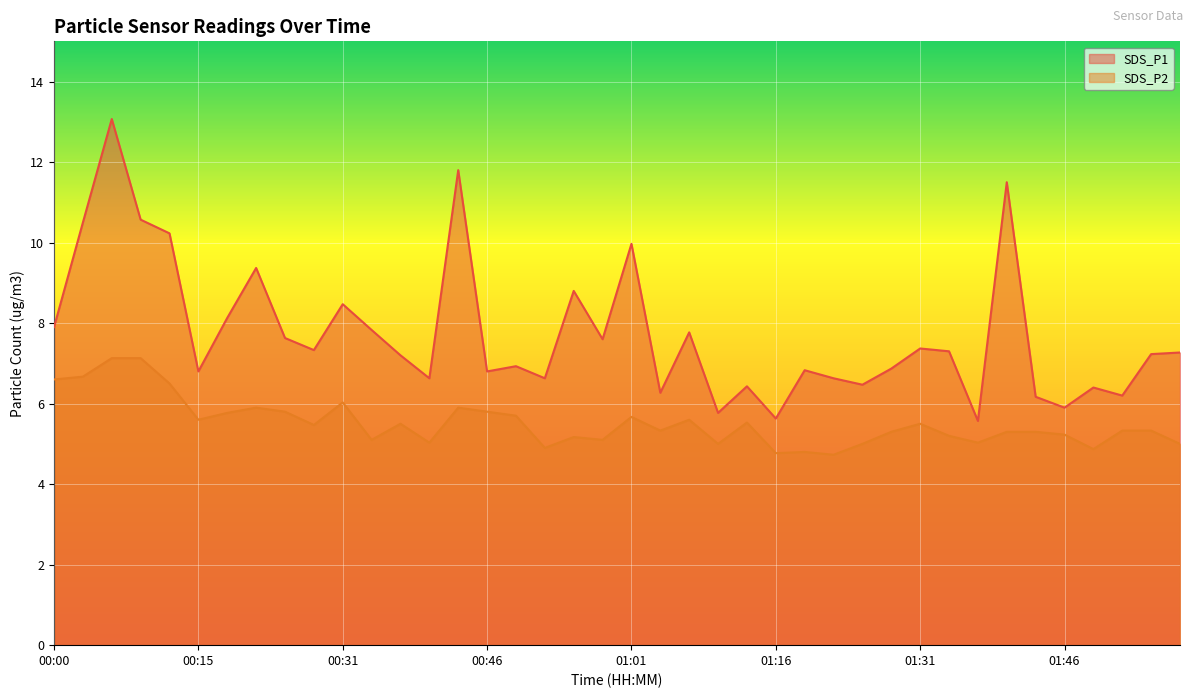

The SDS_P1 series shows 1.9 at 01:16. True or false?

False